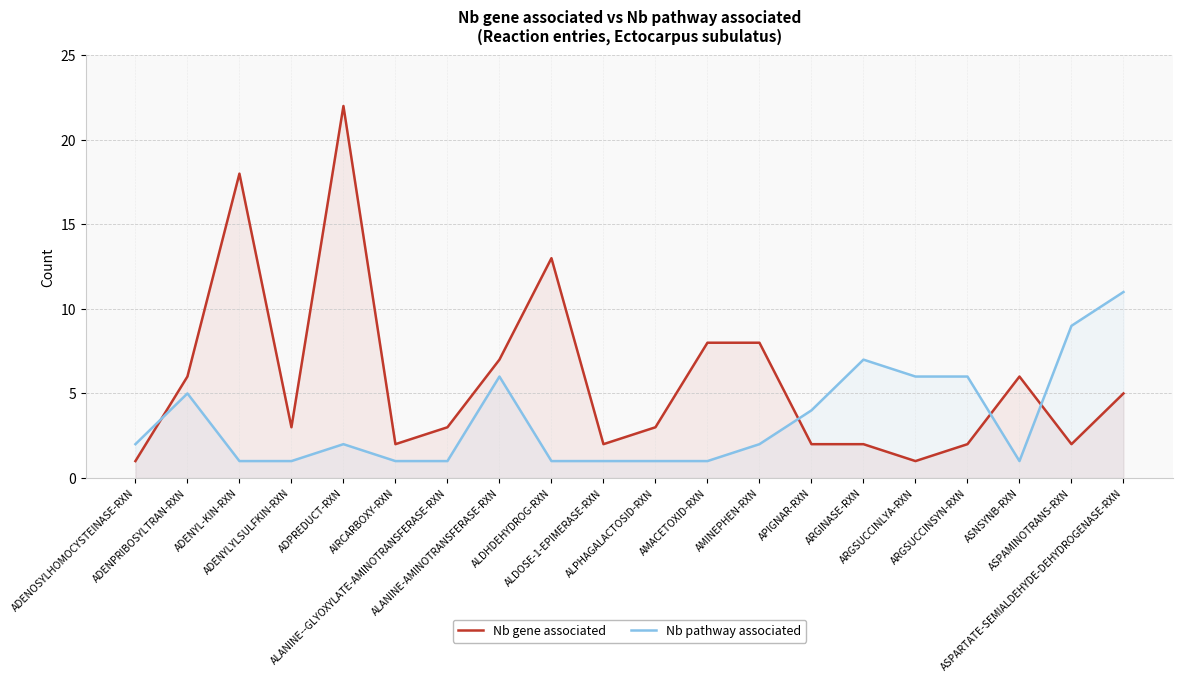

Is it true that Nb gene associated equals 29 at ADPREDUCT-RXN?

False